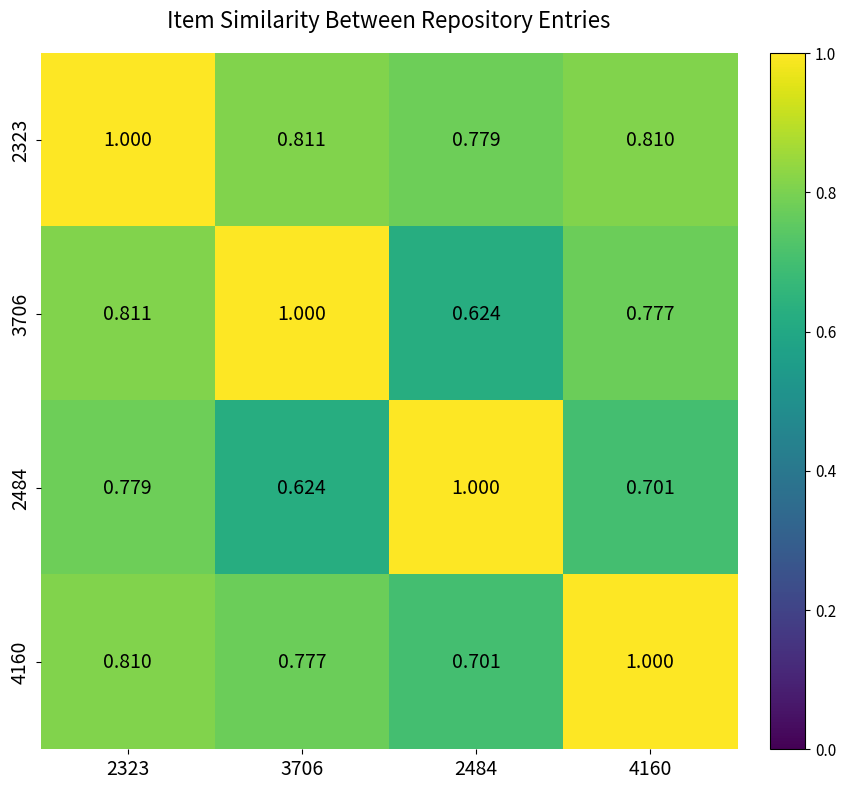

Is the value of 4160 at 4160 greater than the value of 3706 at 2484?

Yes